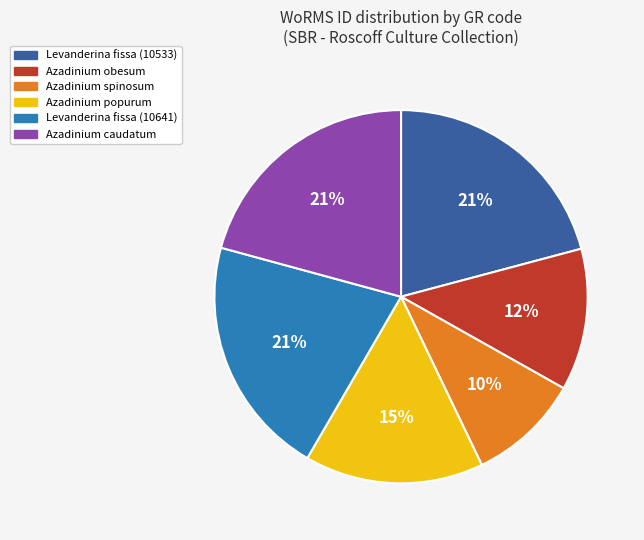

To the nearest percent, what is the average slice percentage?

17%